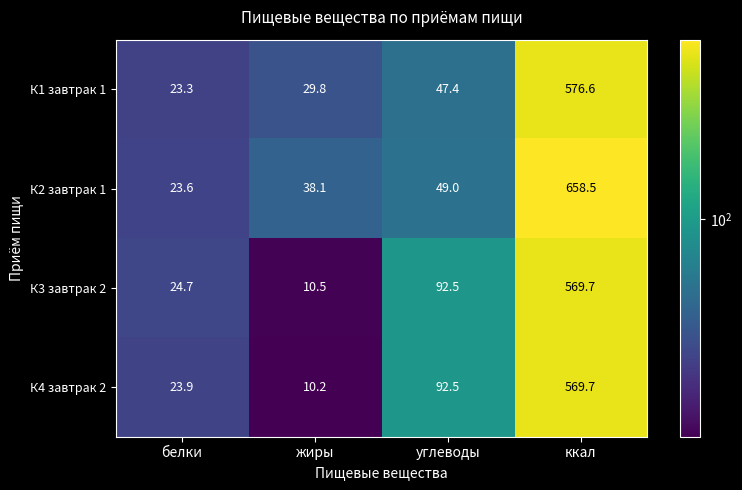

Rank the categories by К4 завтрак 2 value from highest to lowest.

ккал, углеводы, белки, жиры